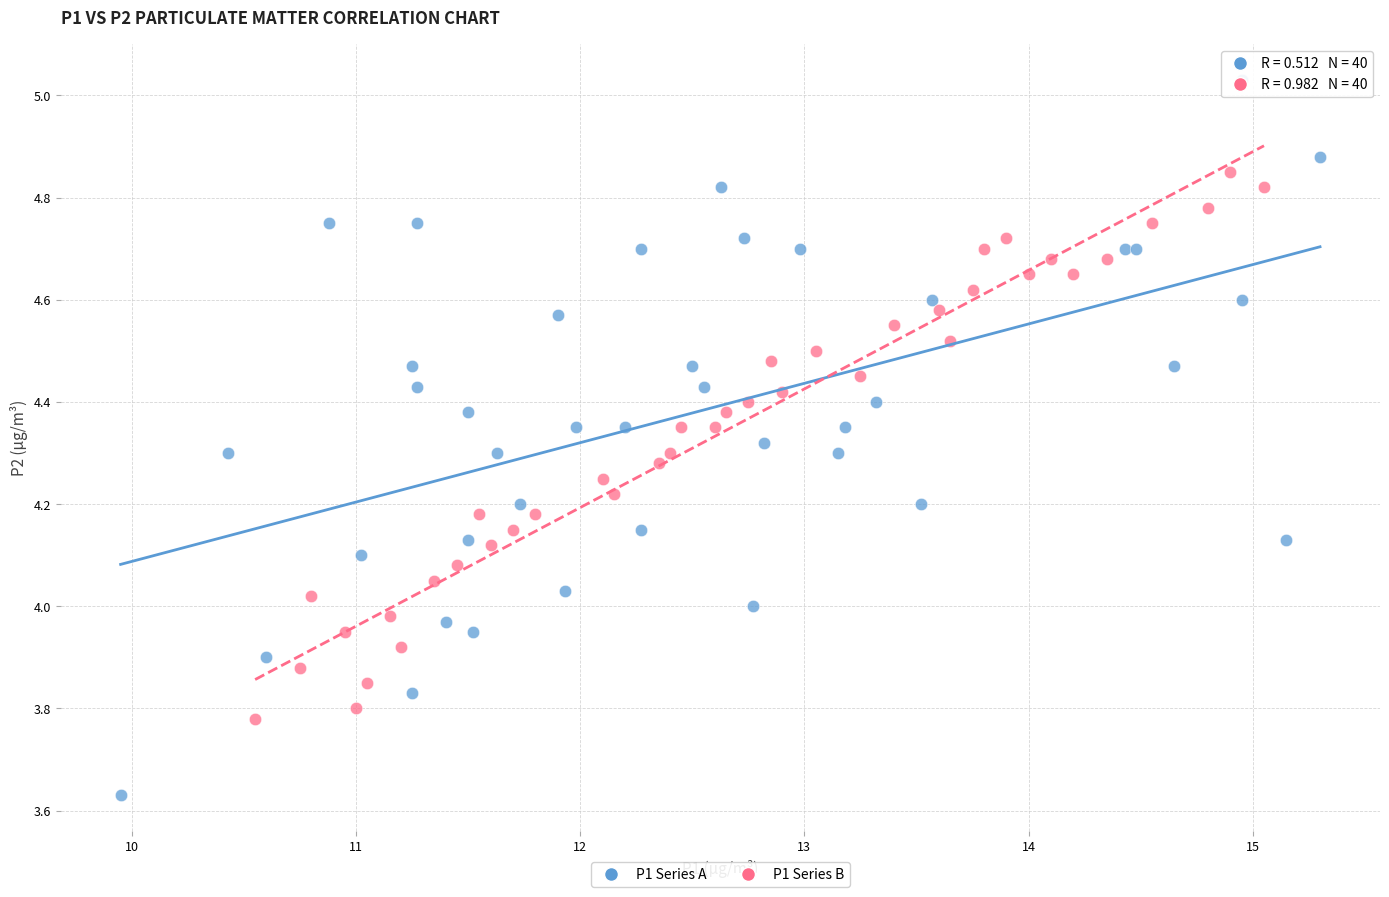

Which series has the largest Y range (max minus min)?

P1 Series A